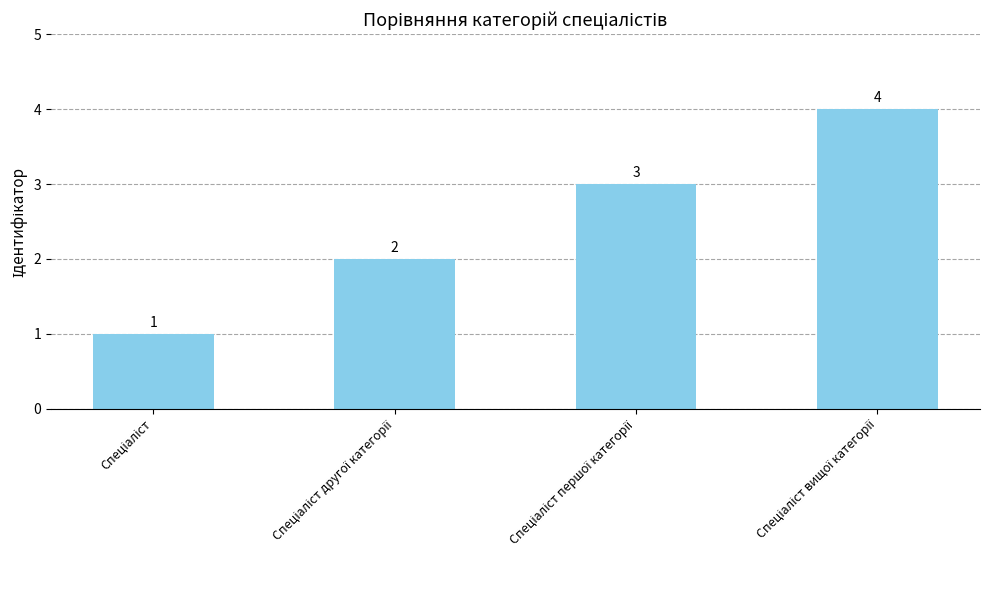

What is the greatest value displayed?

4